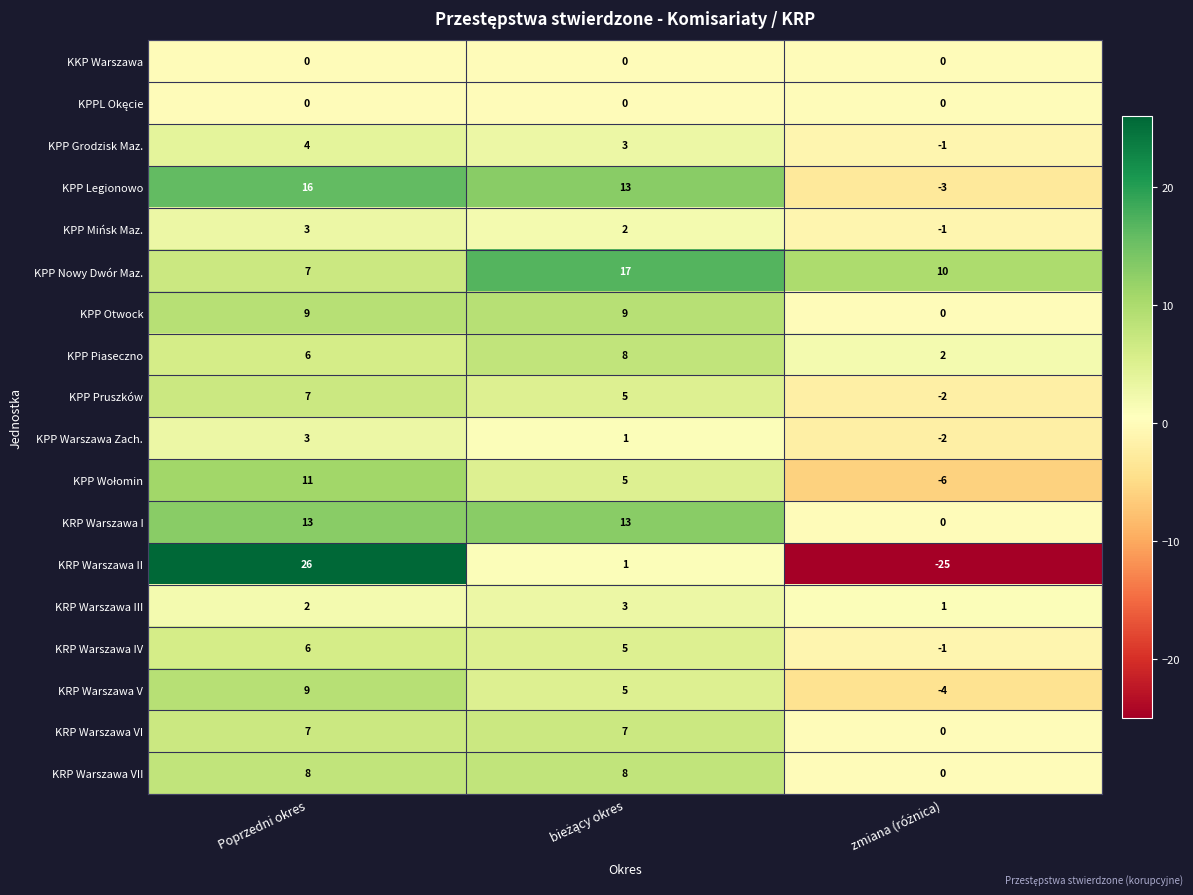

What is the maximum value shown in the chart?

26